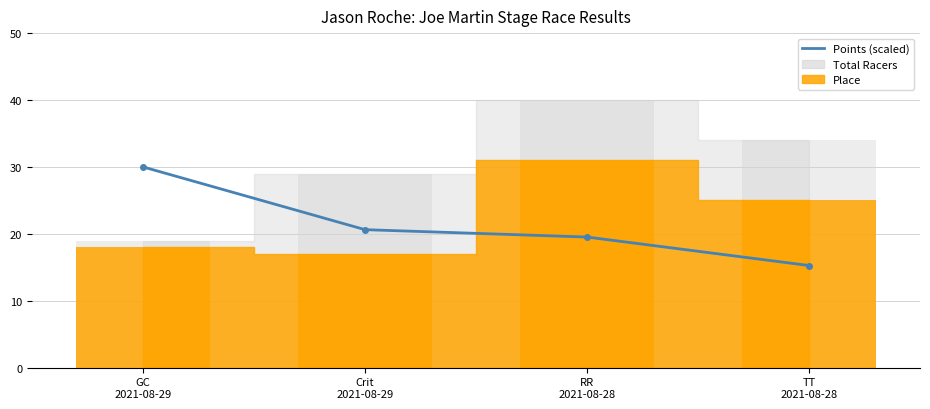

The value at GC
2021-08-29 is 10.3. True or false?

False